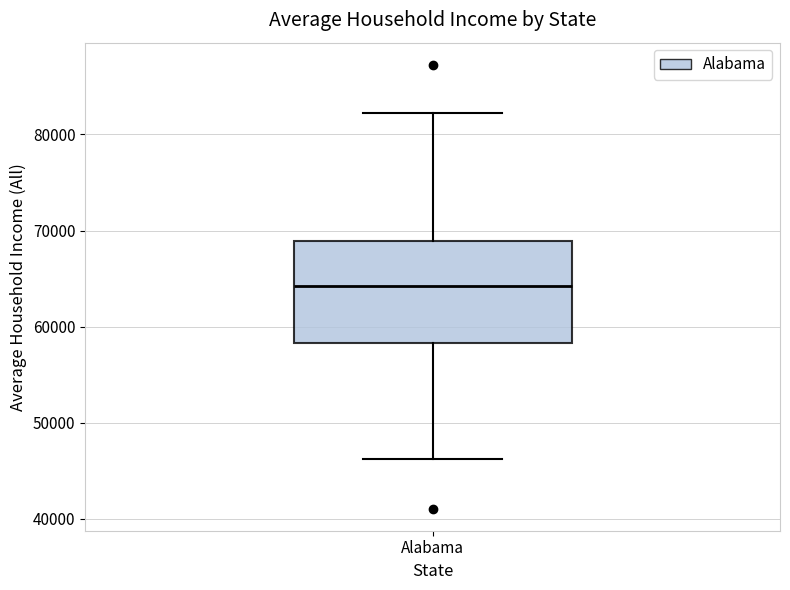

Transcribe this box plot: give where the median line is, the range the box spans, and where the two whiskers end, as read against the y-axis. The values are not printed on the chart, so give them approximately, as read against the axis.

median 64000, box 58000 to 69000, whiskers 46000 to 82000